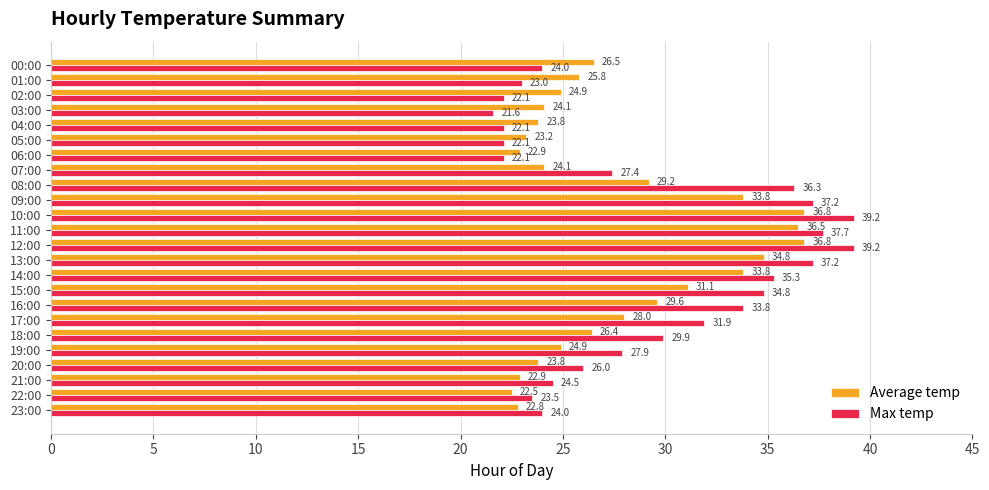

Where is Average temp nearest to the value 29?

08:00